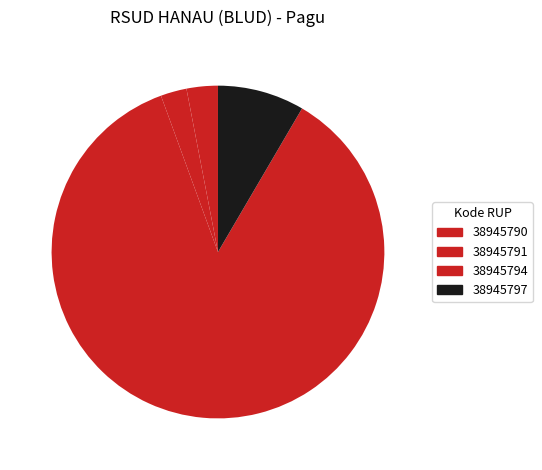

To the nearest percent, what is the difference between the largest and smallest slice percentages?

83%